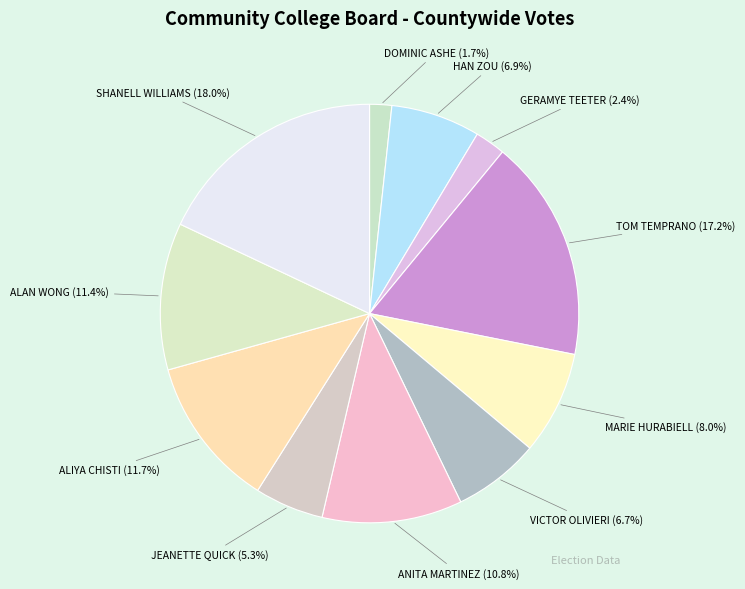

To the nearest percent, what percentage of the pie is VICTOR OLIVIERI?

7%